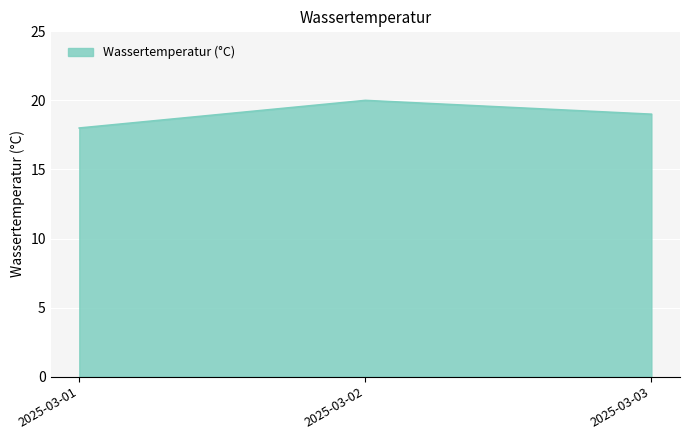

What is the approximate value at 2025-03-02?

20